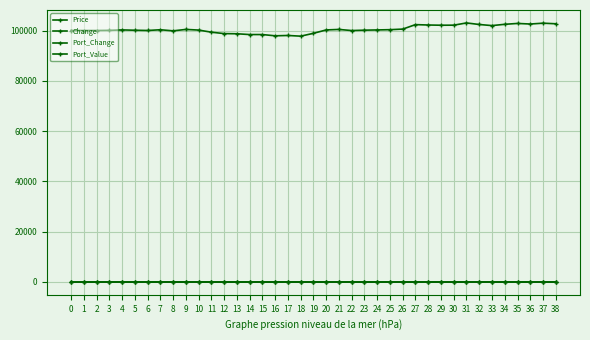

Does the chart have visible grid lines?

Yes